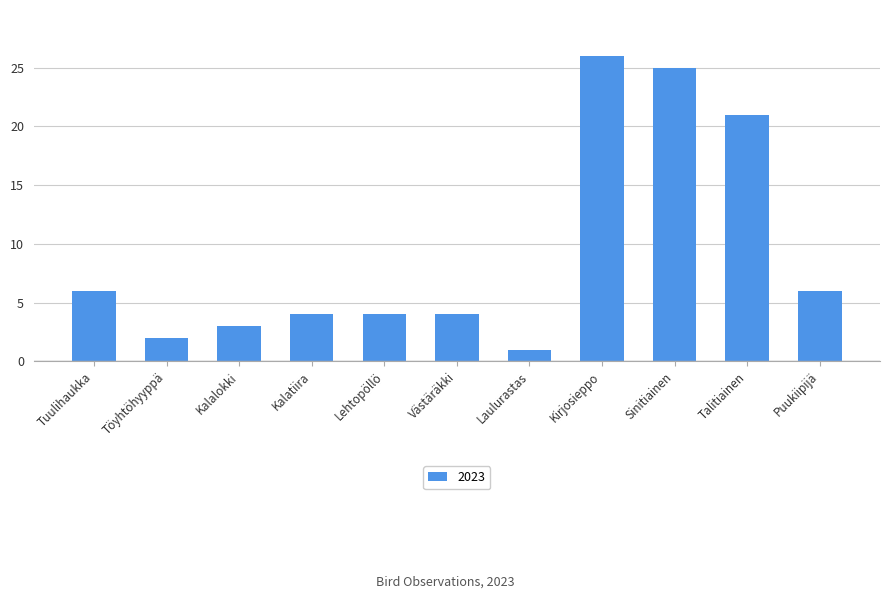

What is the sum of all values?

102